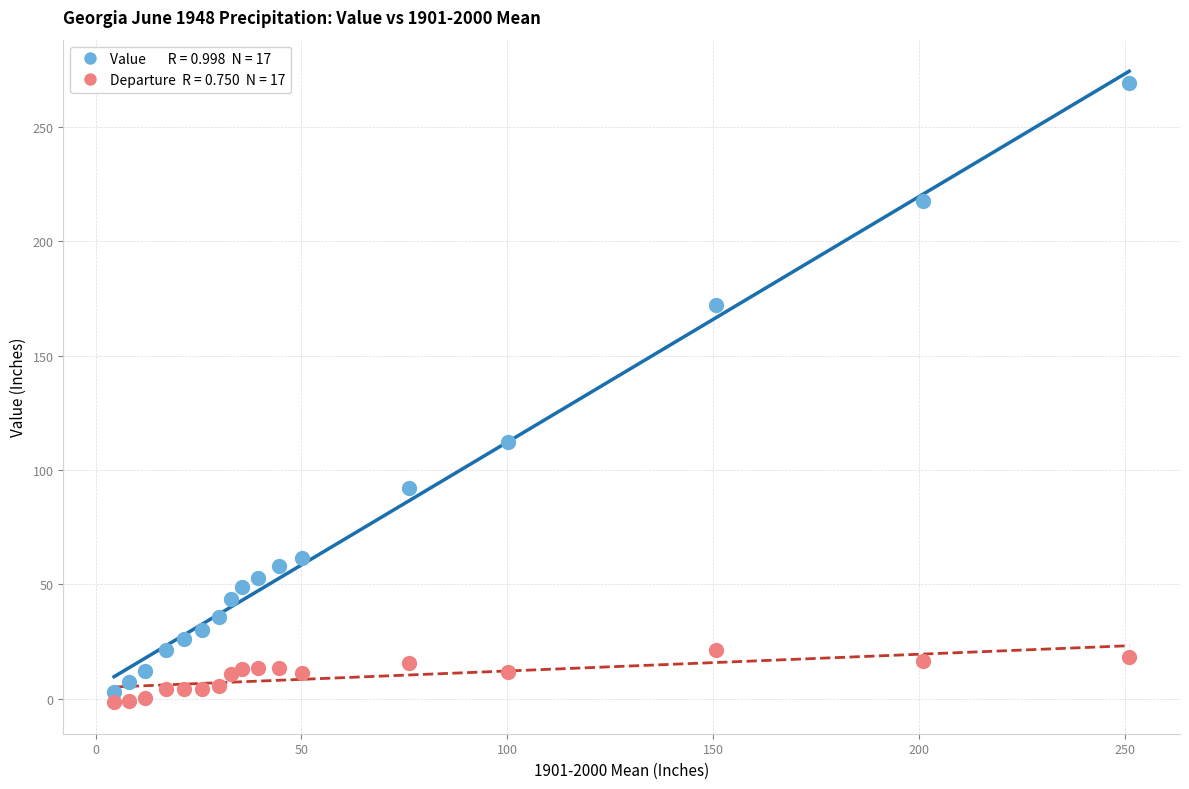

Across all series, what Y value is closest to 133?

112.1